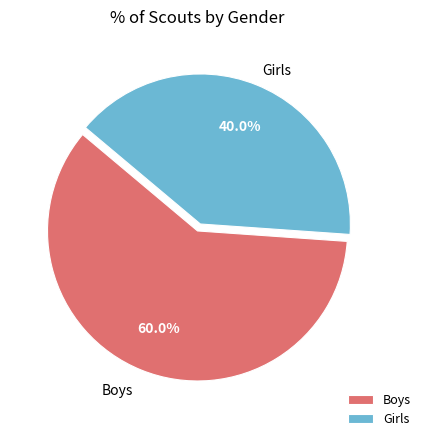

How many slices are in this pie chart?

2